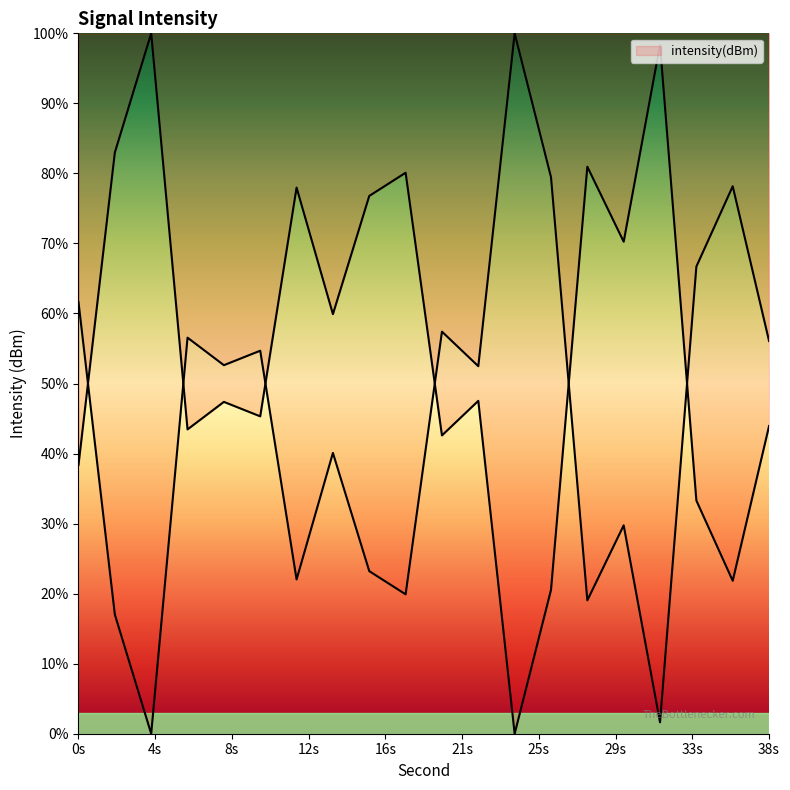

Where is the first local minimum?

6